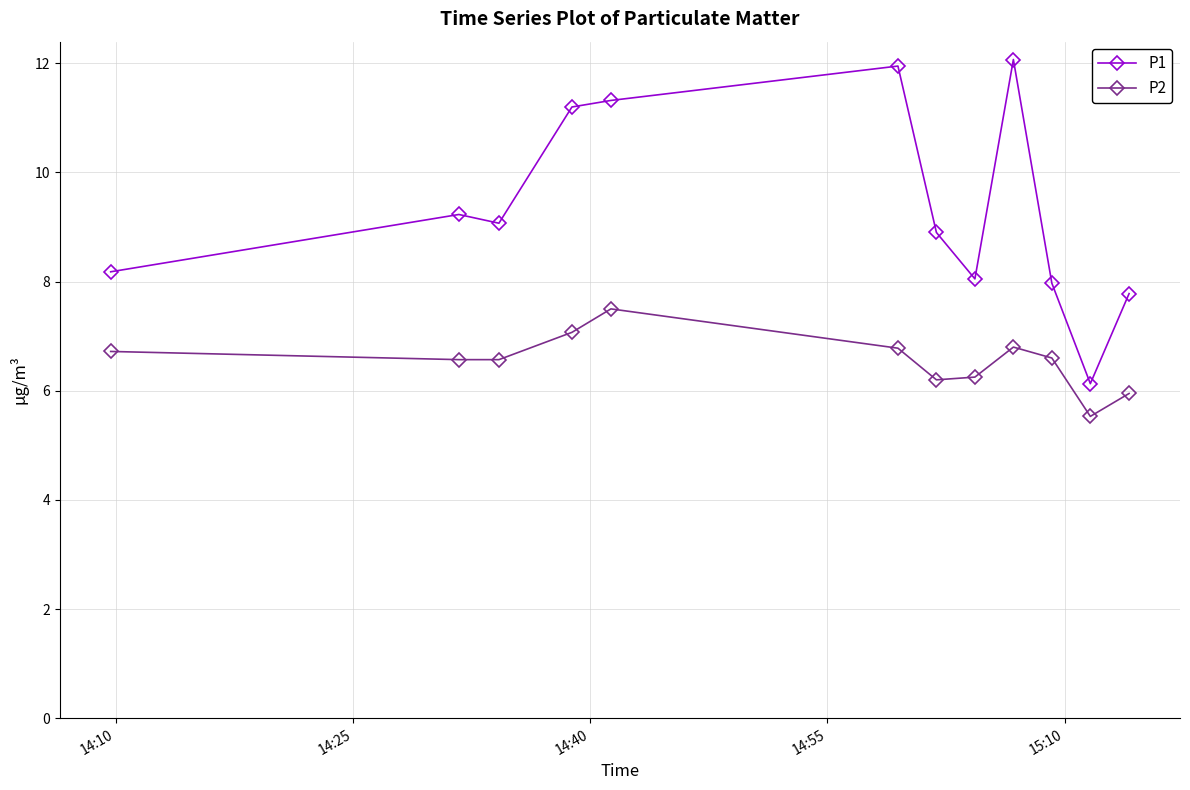

True or false: P1 and P2 cross at least once.

False